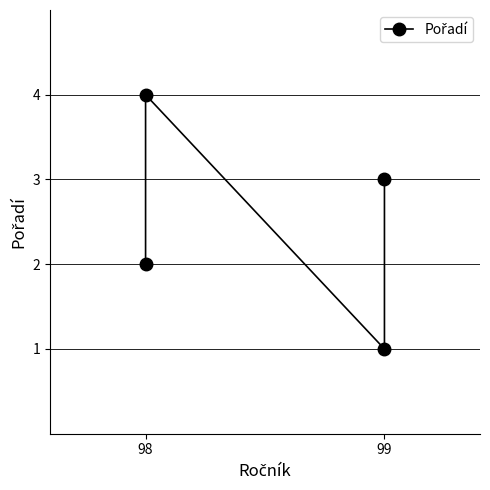

At which label is the value closest to 2?

98